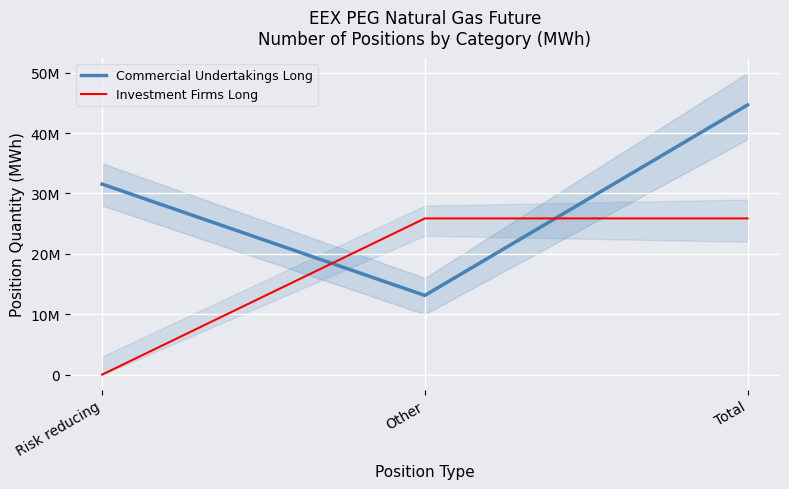

Is it true that Commercial Undertakings Long equals 44665187 at Total?

True